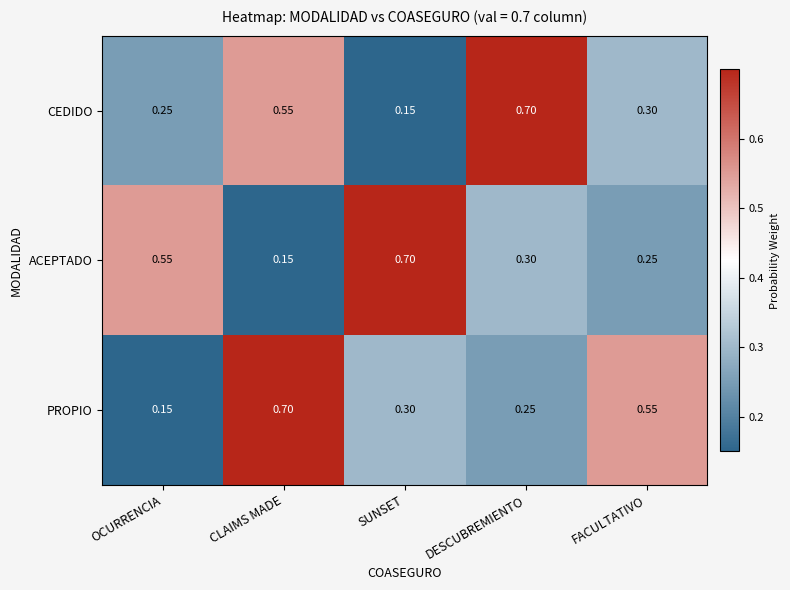

Where is ACEPTADO nearest to the value 0?

CLAIMS MADE